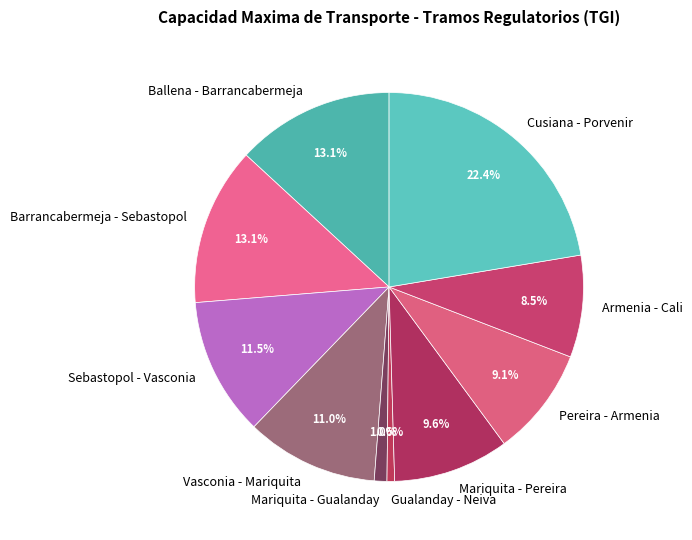

How many segments does this pie chart have?

10